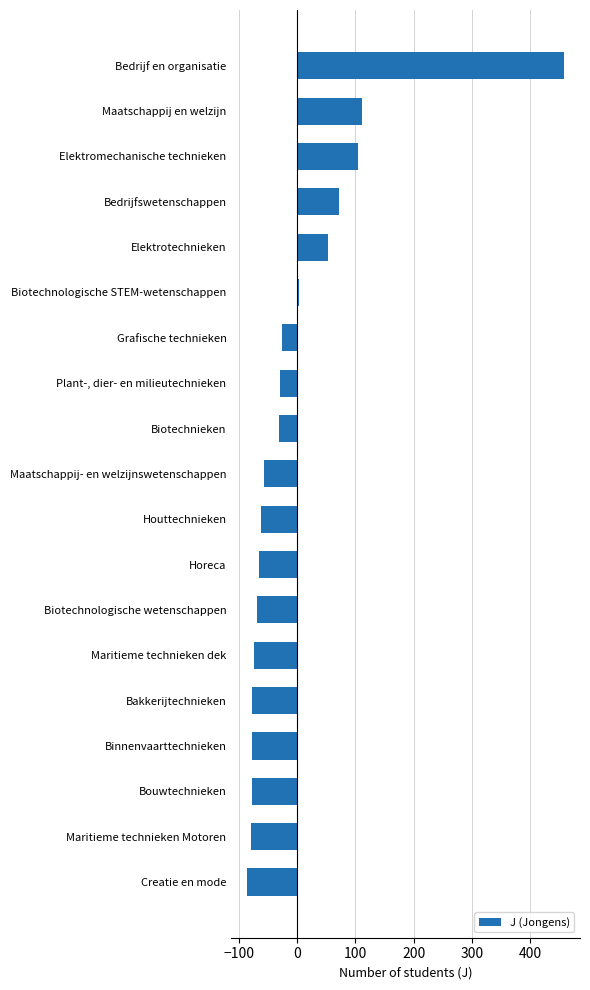

True or false: the data shows -117.8 at Binnenvaarttechnieken.

False